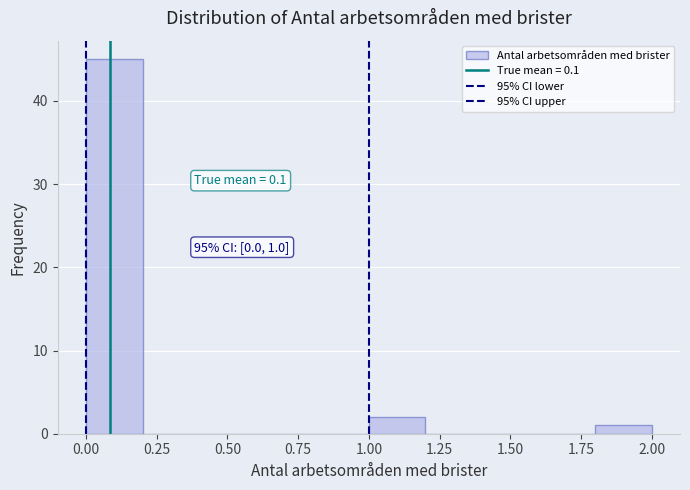

Over which range of the x-axis is the bar tallest?

0.0 to 0.2